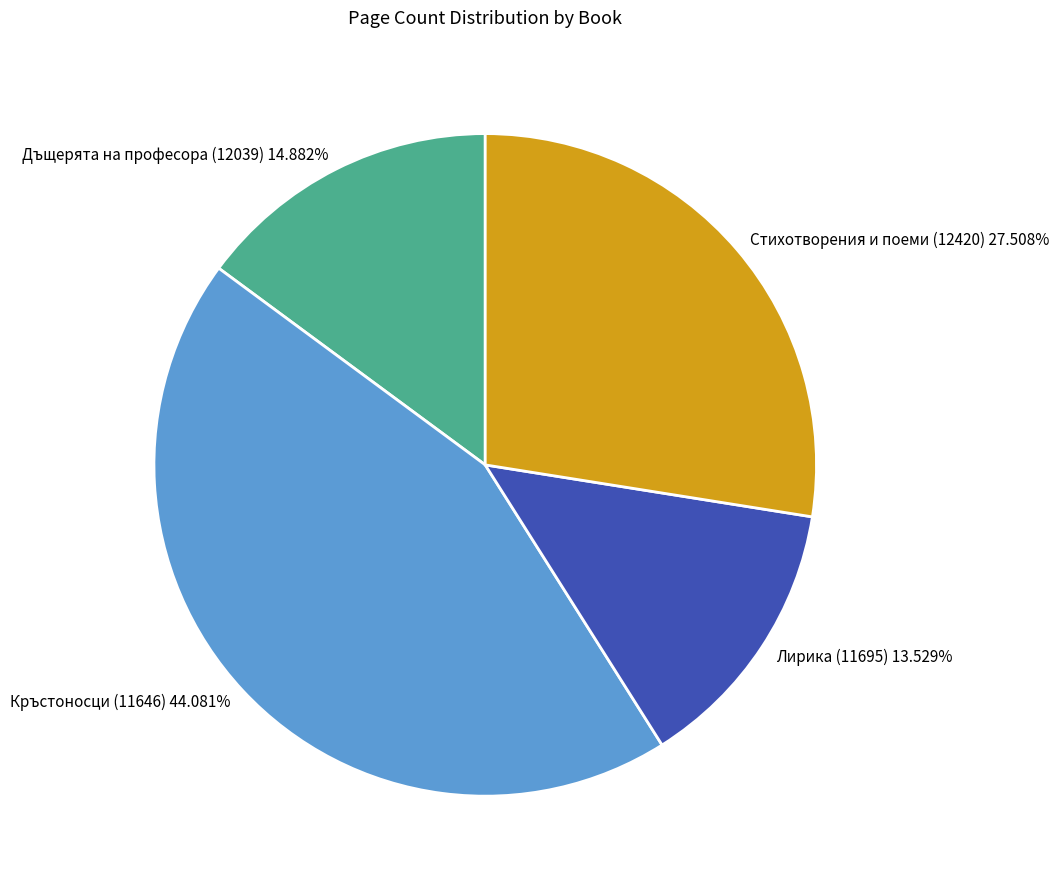

Does Стихотворения и поеми (12420) account for over 50% of the chart?

No